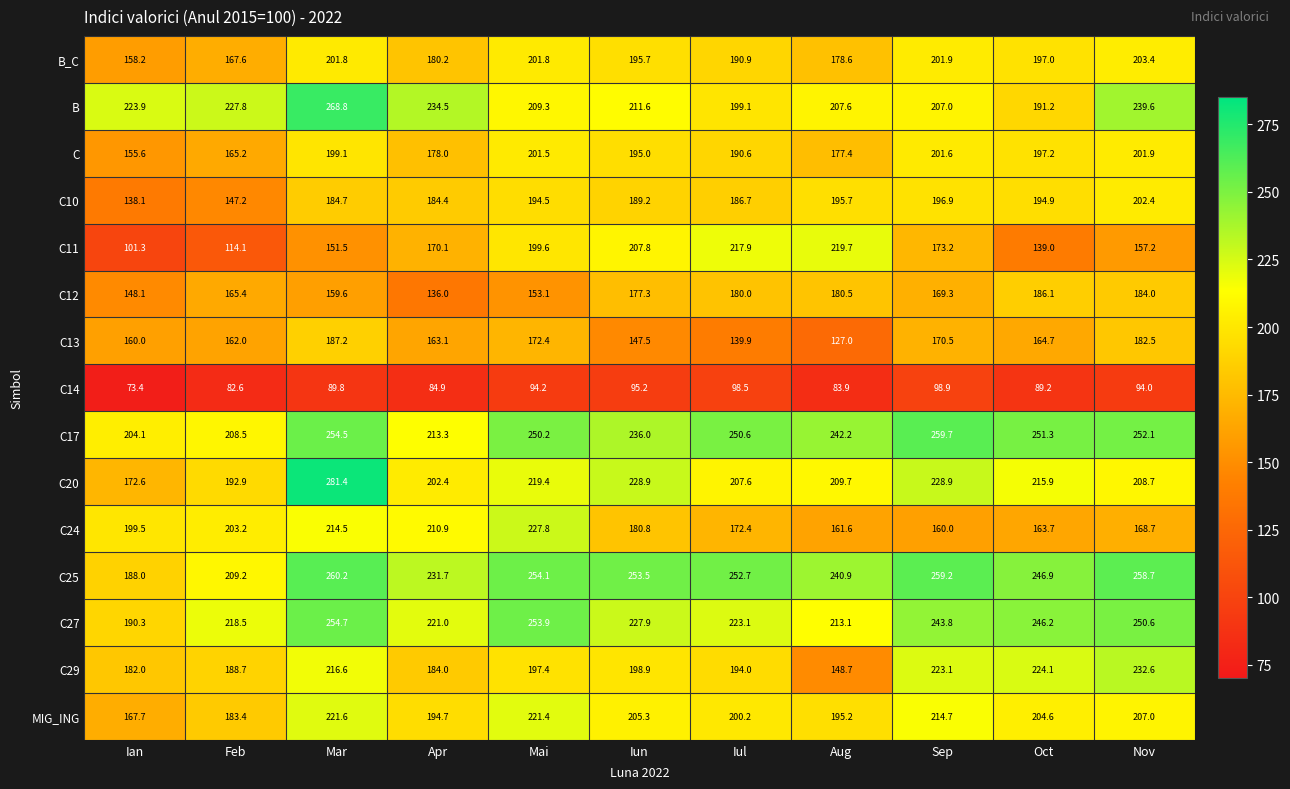

Which category has the highest value in the C24 series?

Mai